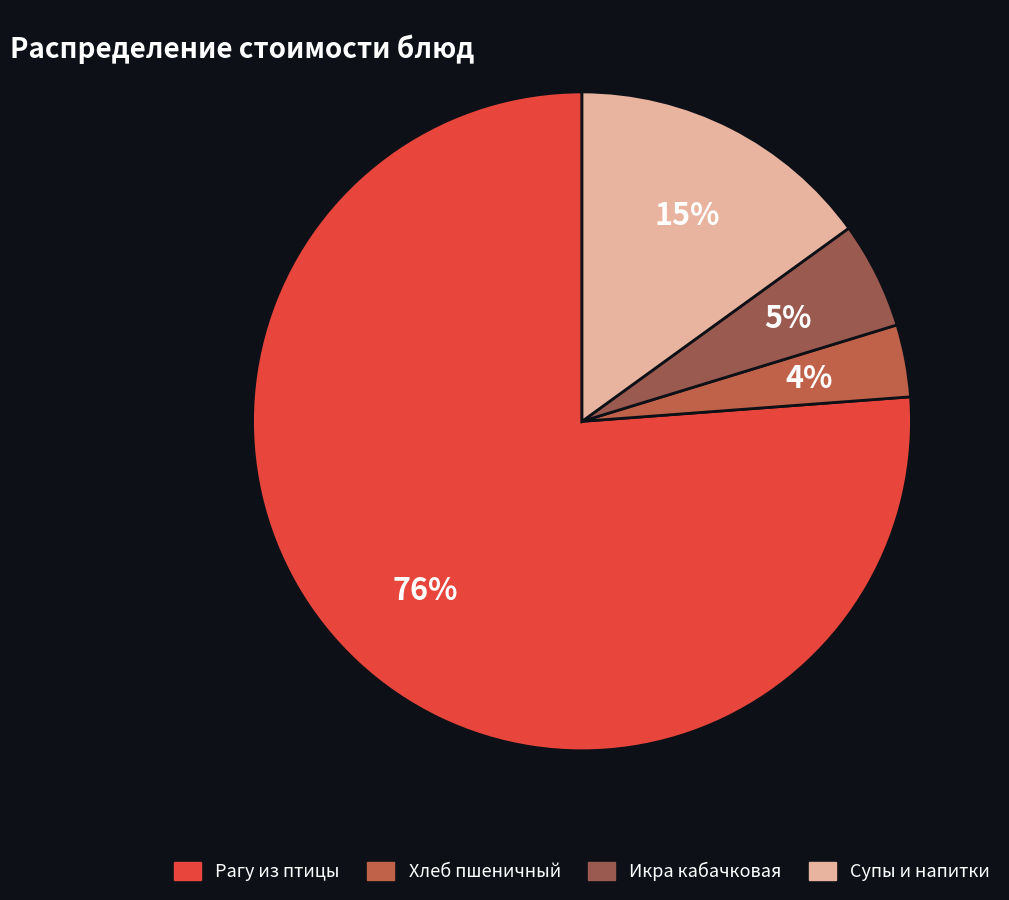

How many segments does this pie chart have?

4